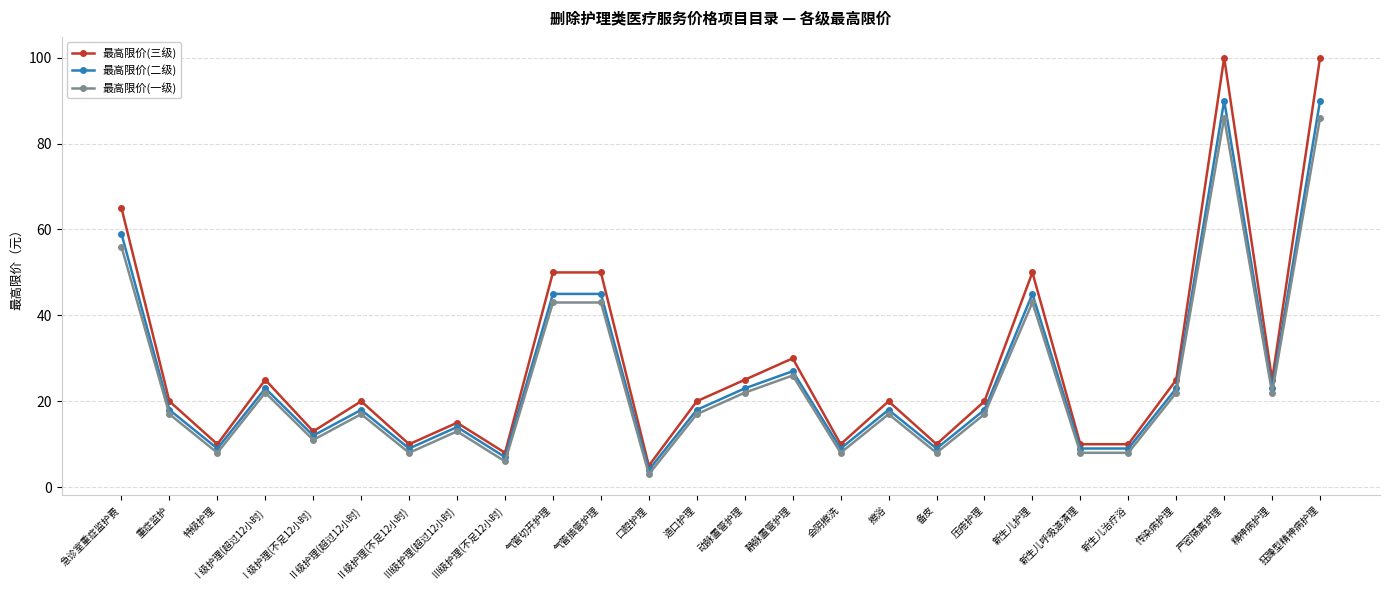

At which category does 最高限价(二级) reach its first local valley?

特级护理